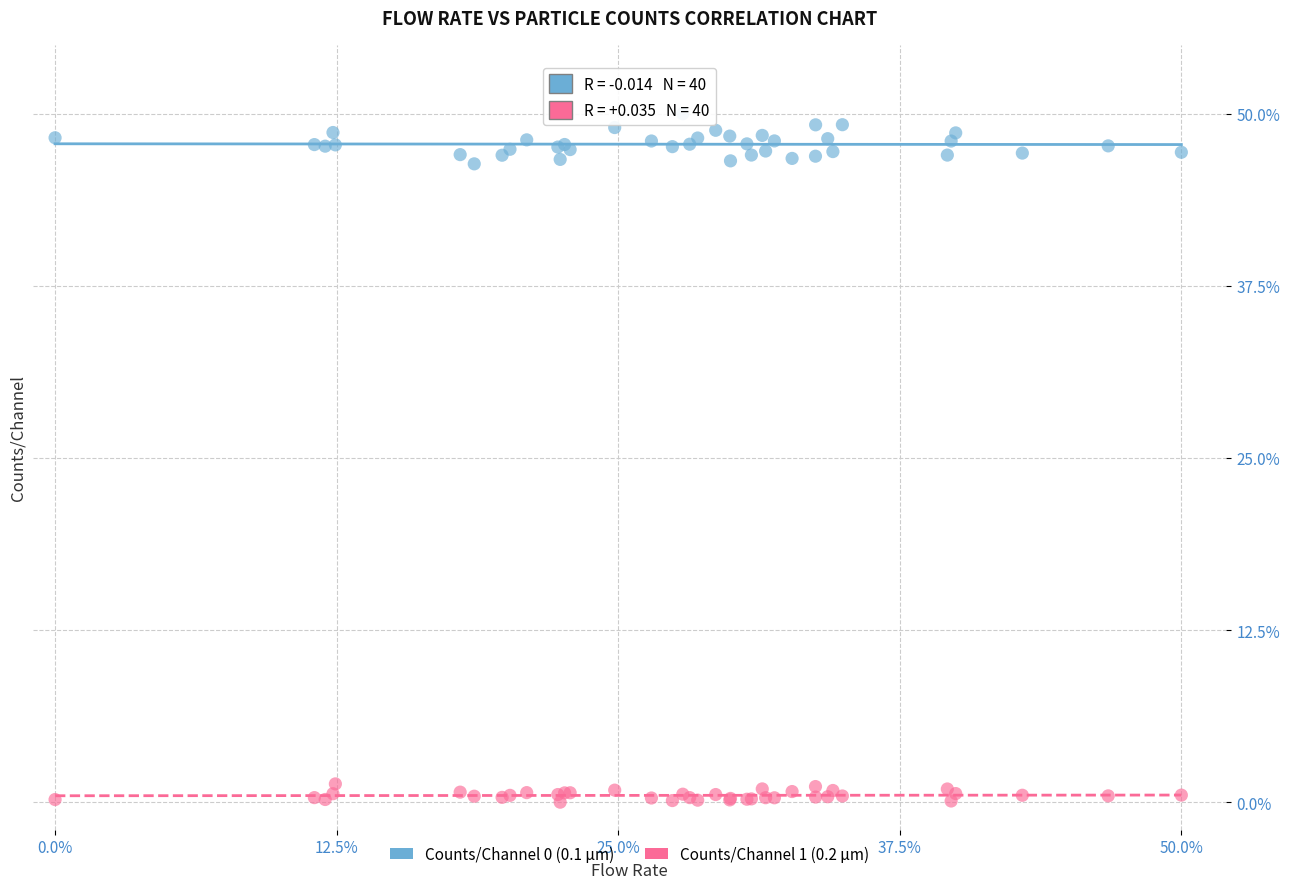

Which series contains the lowest Y value?

Counts/Channel 1 (0.2 µm)